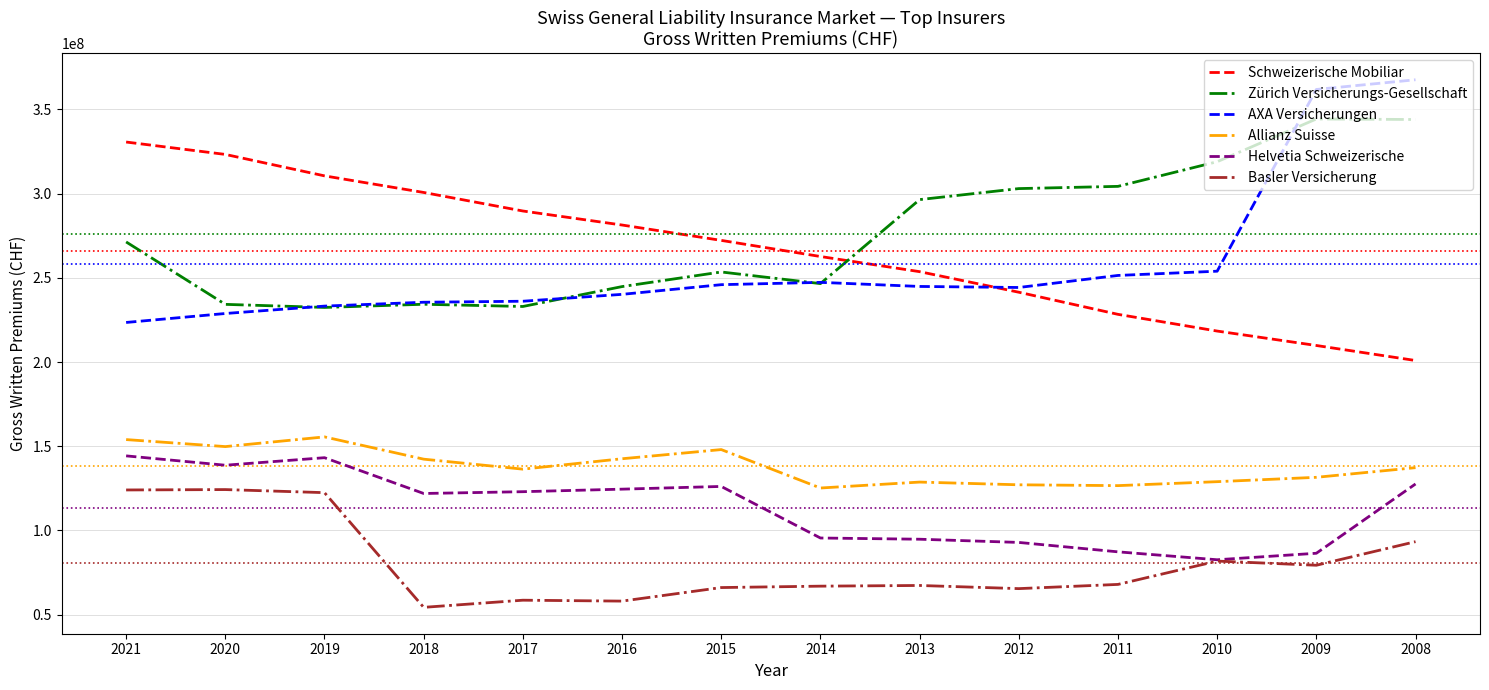

Which series changed the most between 2016 and 2013?

Zürich Versicherungs-Gesellschaft